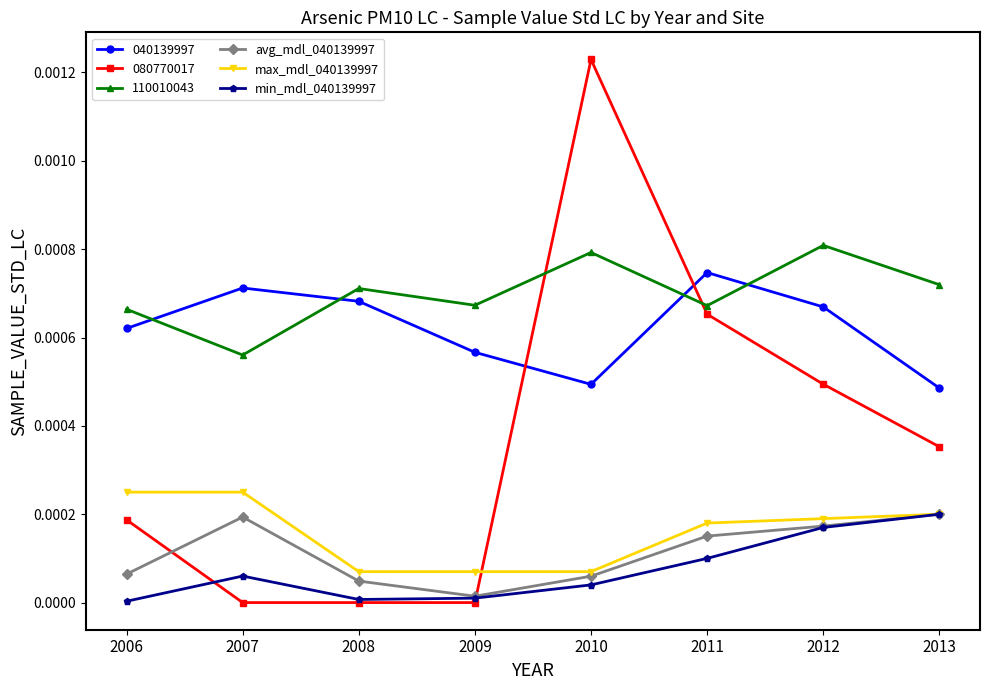

Between which two adjacent categories do 040139997 and 110010043 first intersect?

2006 and 2007